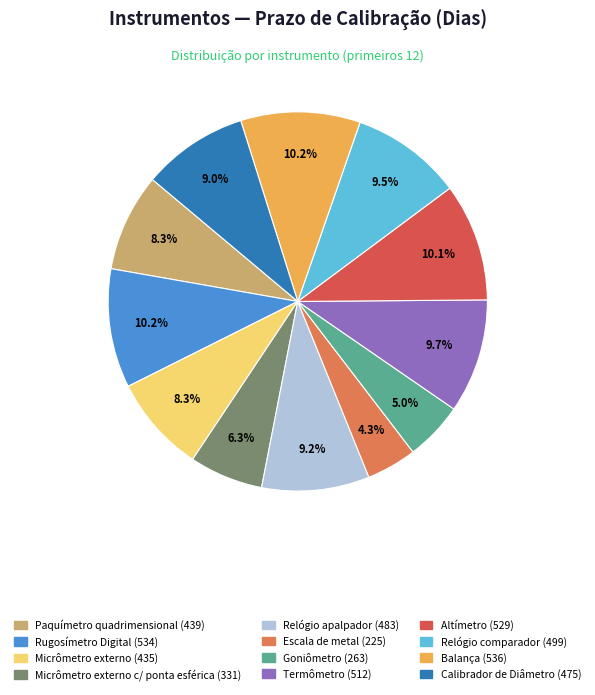

Does any single category account for the majority?

No